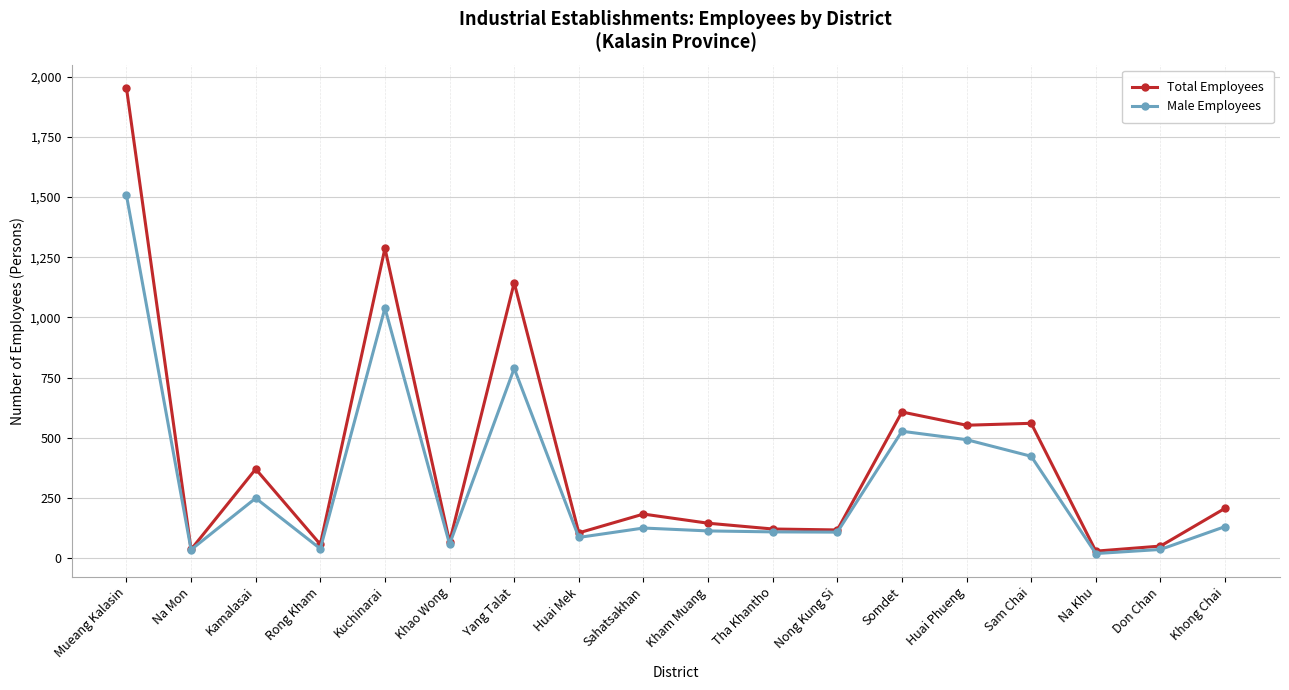

What is the spread (max minus min) of values at Somdet?

80